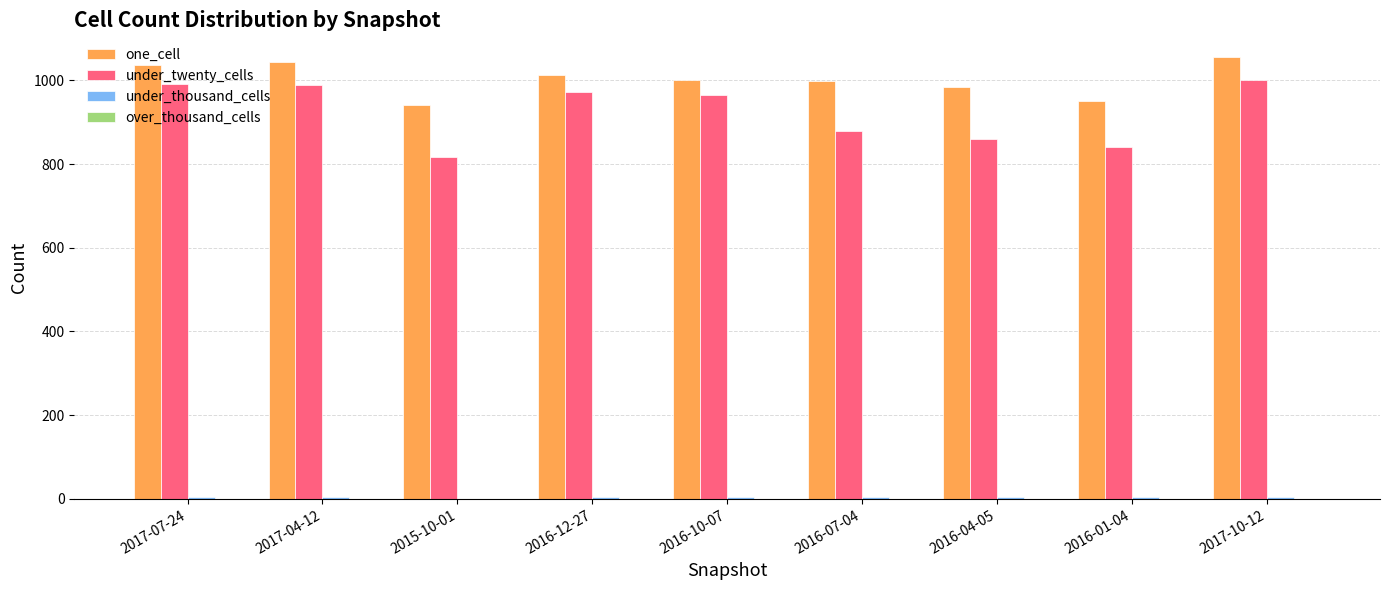

Which series has the largest total across all categories?

one_cell